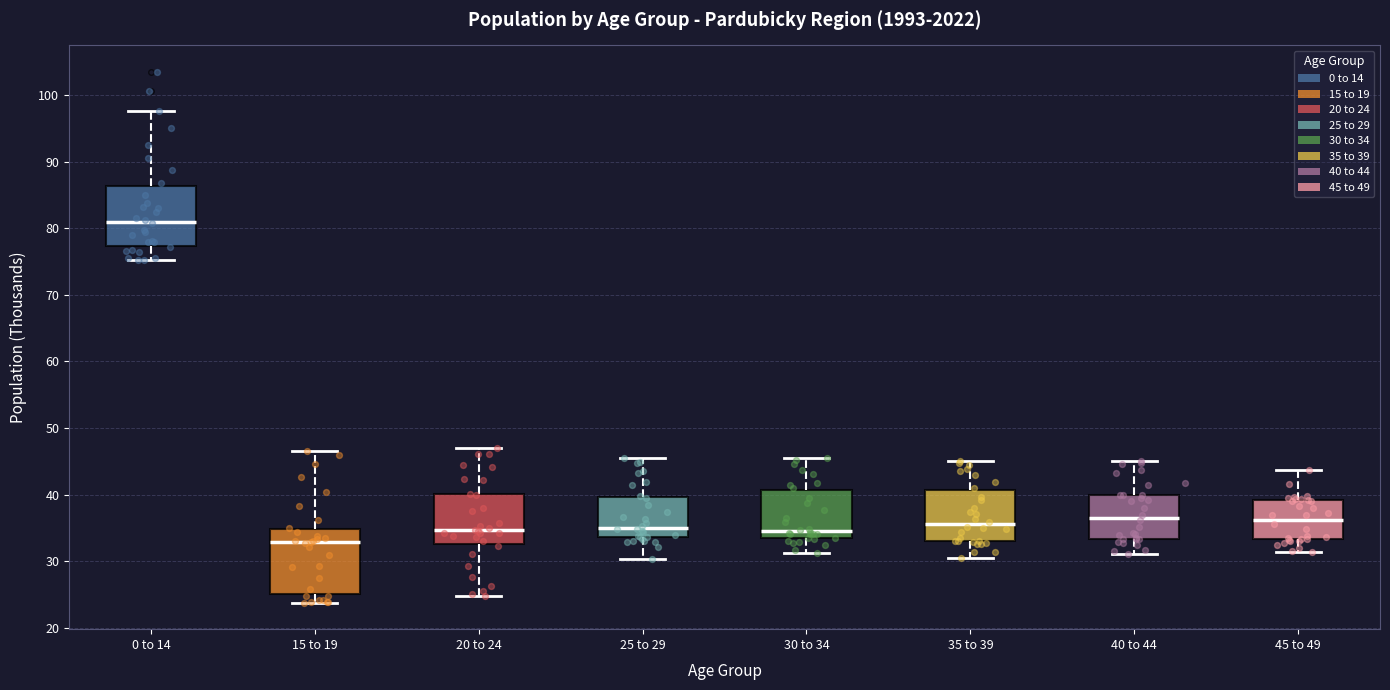

Reading left to right, read every box against the y-axis: the position of its median line, the range the box covers, and the ends of its whiskers. The values are not printed on the chart, so give them approximately, as read against the axis.

0 to 14: median 81, box 77 to 86, whiskers 75 to 98
15 to 19: median 33, box 25 to 35, whiskers 24 to 47
20 to 24: median 35, box 33 to 40, whiskers 25 to 47
25 to 29: median 35, box 34 to 40, whiskers 30 to 45
30 to 34: median 34, box 33 to 41, whiskers 31 to 45
35 to 39: median 36, box 33 to 41, whiskers 30 to 45
40 to 44: median 37, box 33 to 40, whiskers 31 to 45
45 to 49: median 36, box 33 to 39, whiskers 31 to 44